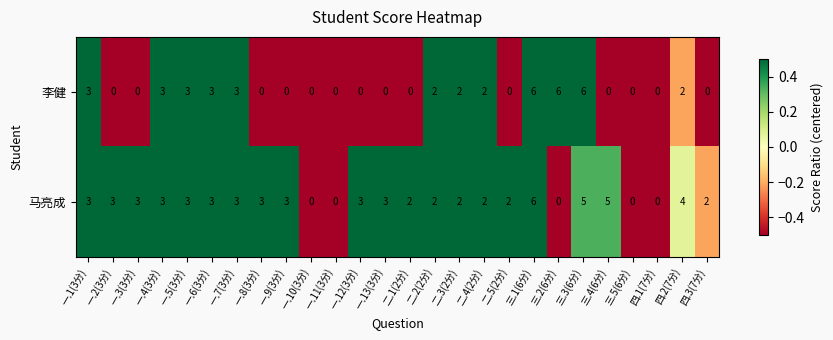

Between 一.7(3分) and 四.3(7分), which series saw the biggest shift?

李健